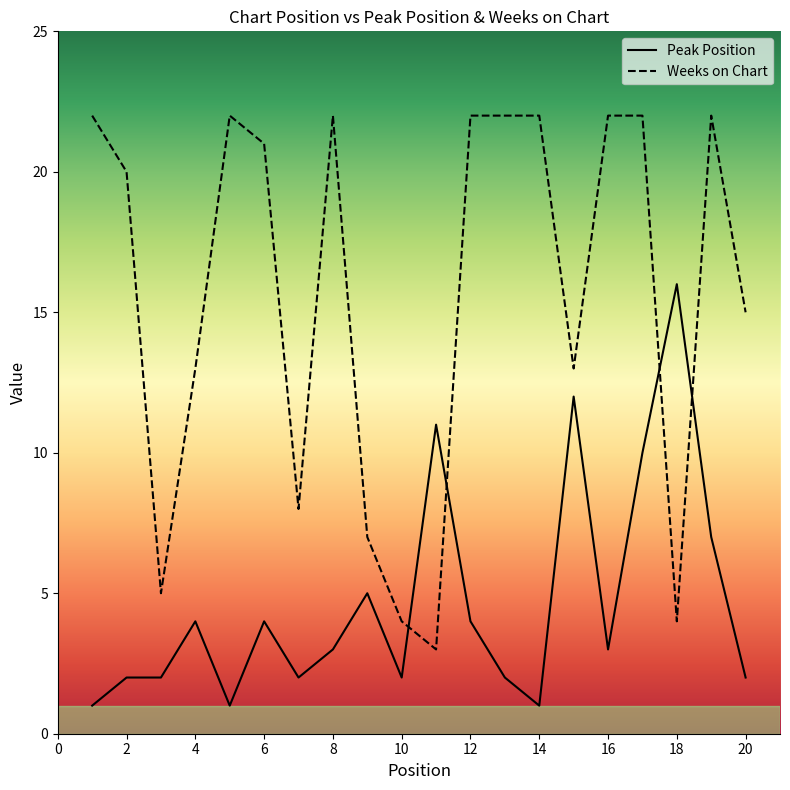

Which series has the largest total across all categories?

Weeks on Chart